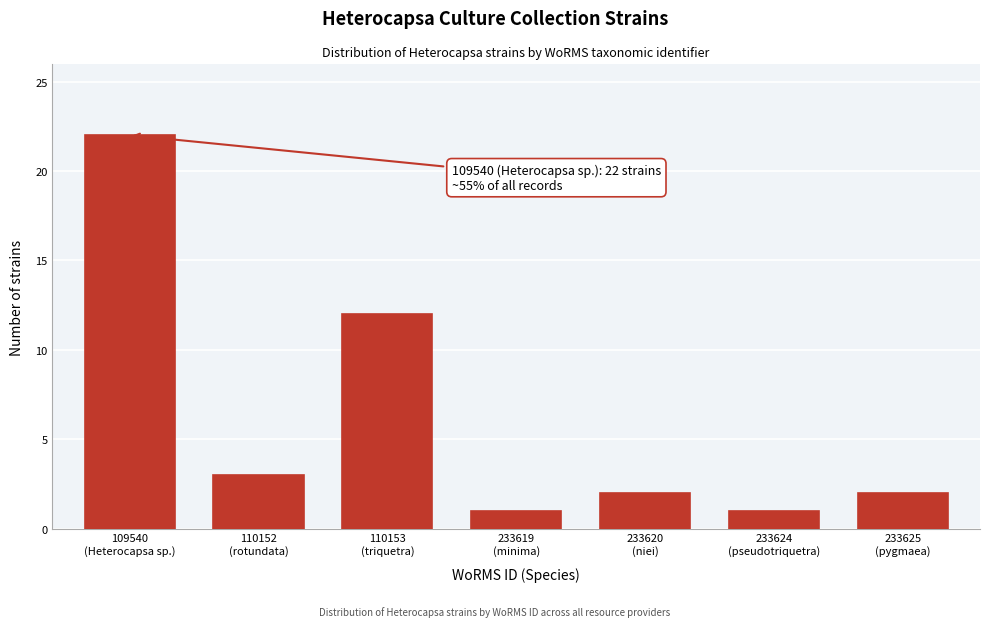

Reading right to left, extract all data points from this chart.

2	1	2	1	12	3	22